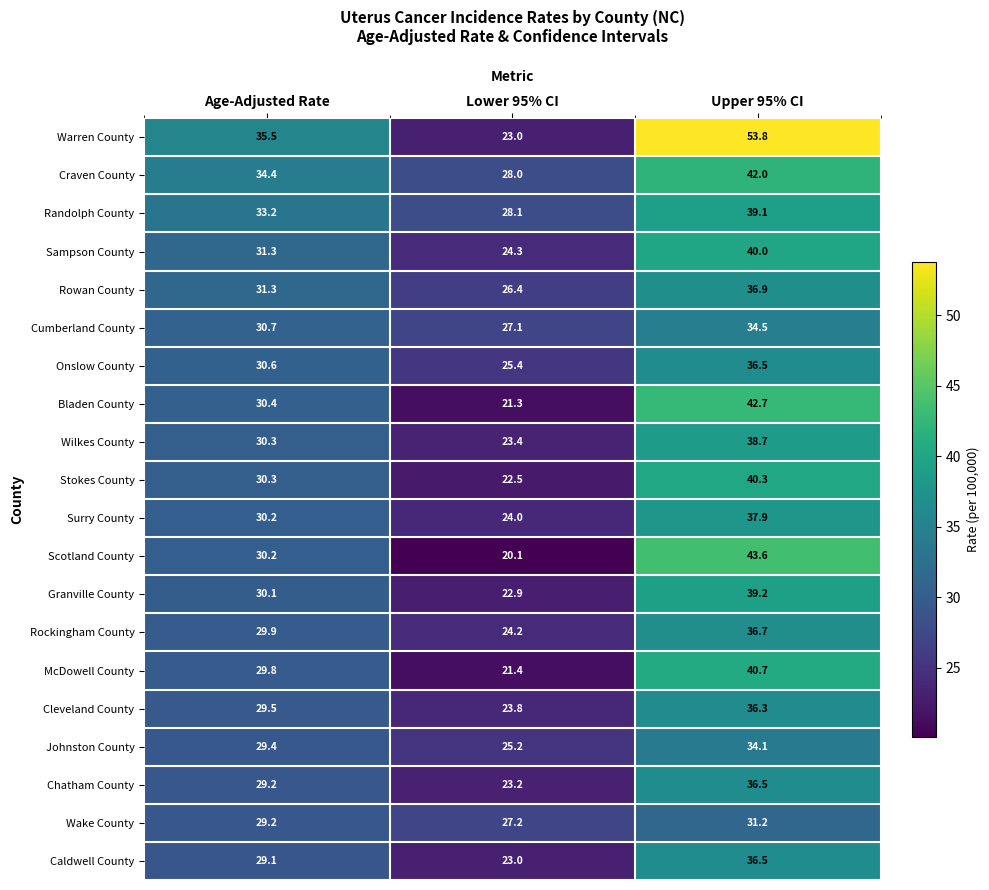

What is the difference between the Scotland County values at Age-Adjusted Rate and Lower 95% CI?

10.1